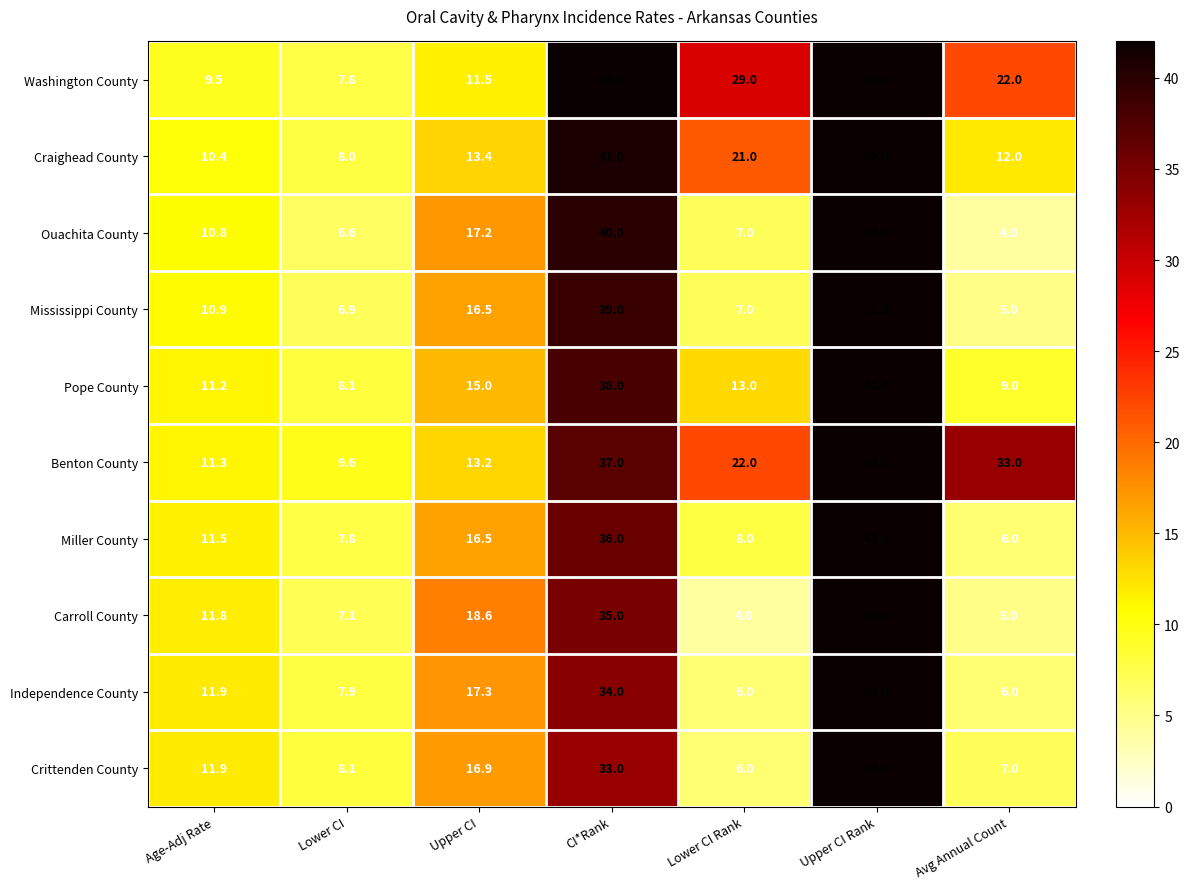

What is the total value across all series at Upper CI?

156.1